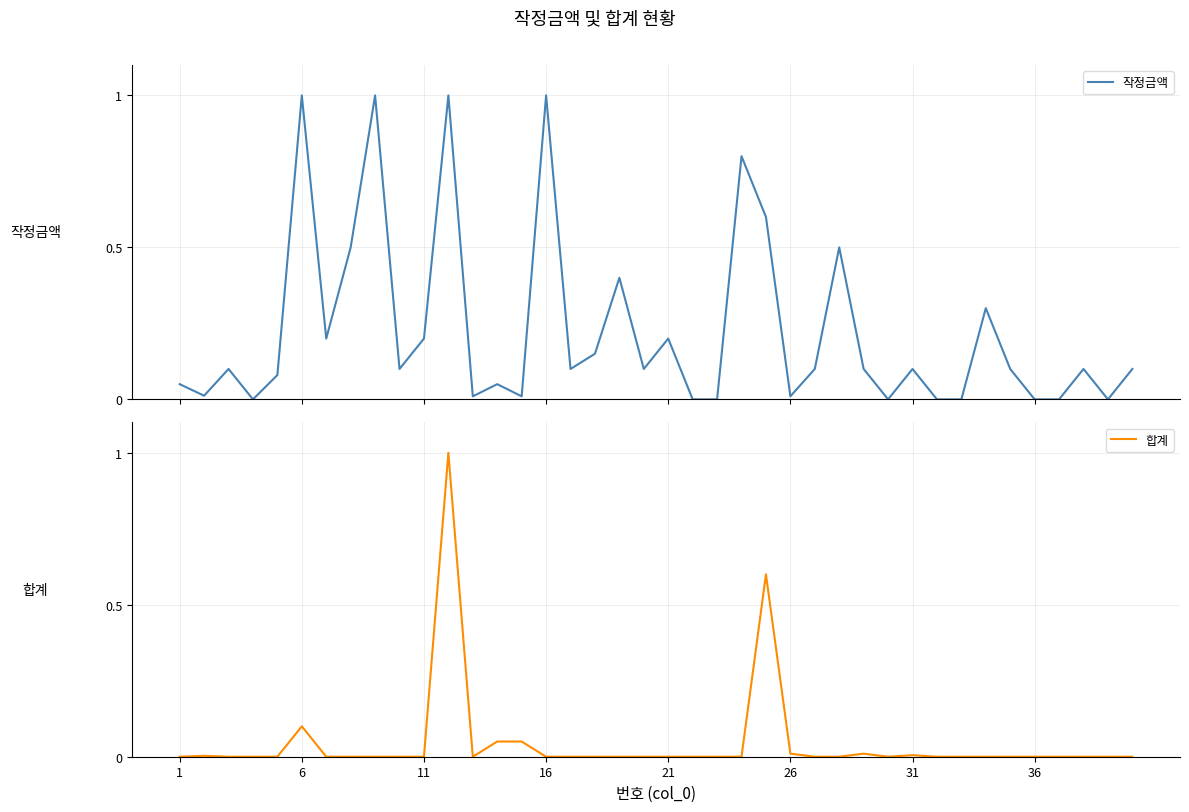

What is the sum of all 작정금액 values?

9.1